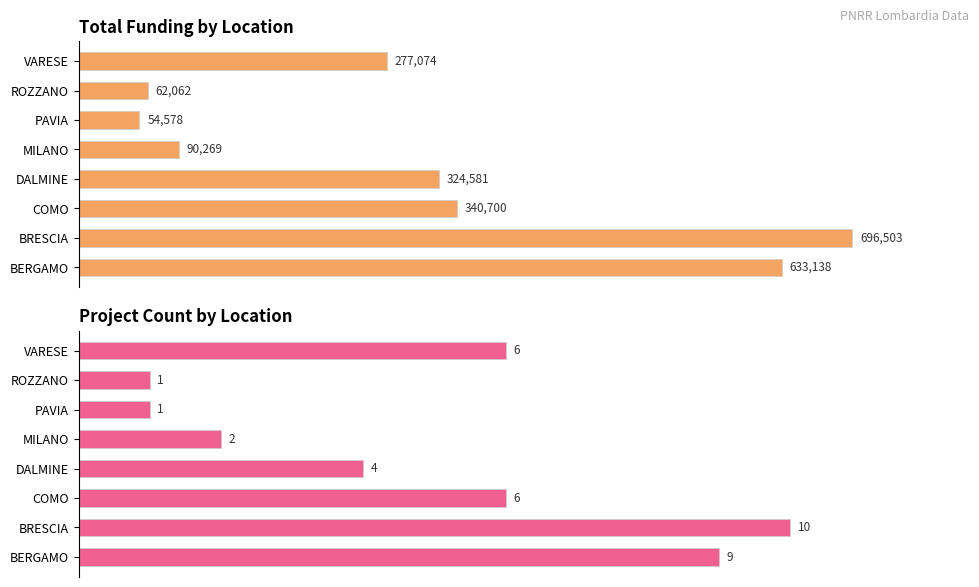

Is it true that Total IMPORTO FINANZIAMENTO REGIS equals 340700.0 at COMO?

True